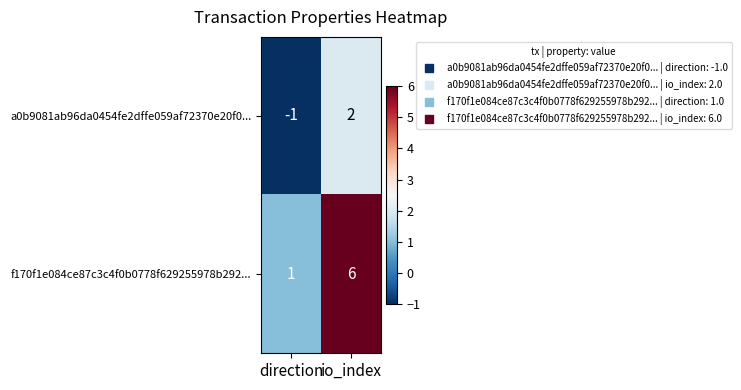

Reading right to left, what are all the values shown in this chart?

a0b9081ab96da0454fe2dffe059af72370e20f0...: io_index=2	direction=-1
f170f1e084ce87c3c4f0b0778f629255978b292...: io_index=6	direction=1